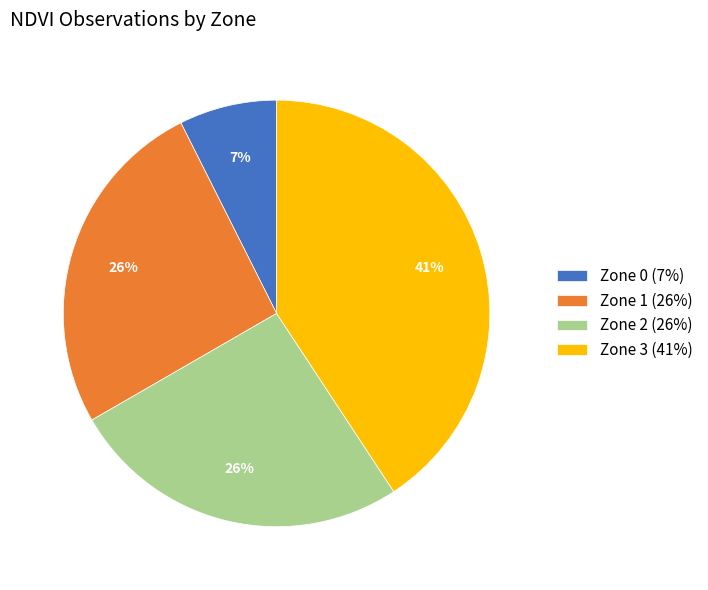

How many slices are in this pie chart?

4